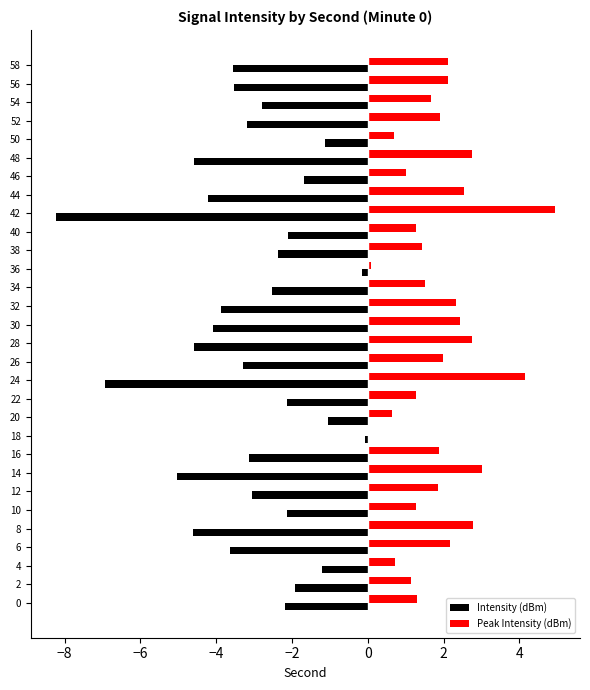

What is the approximate value of Intensity (dBm) at 22?

-2.1